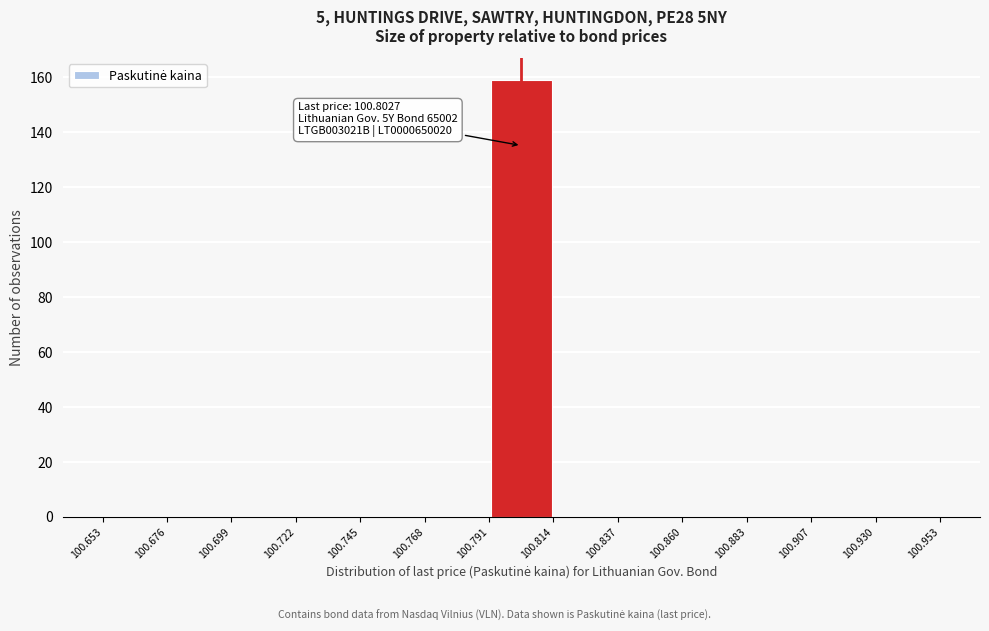

Which range on the x-axis has the tallest bar?

100.791 to 100.814